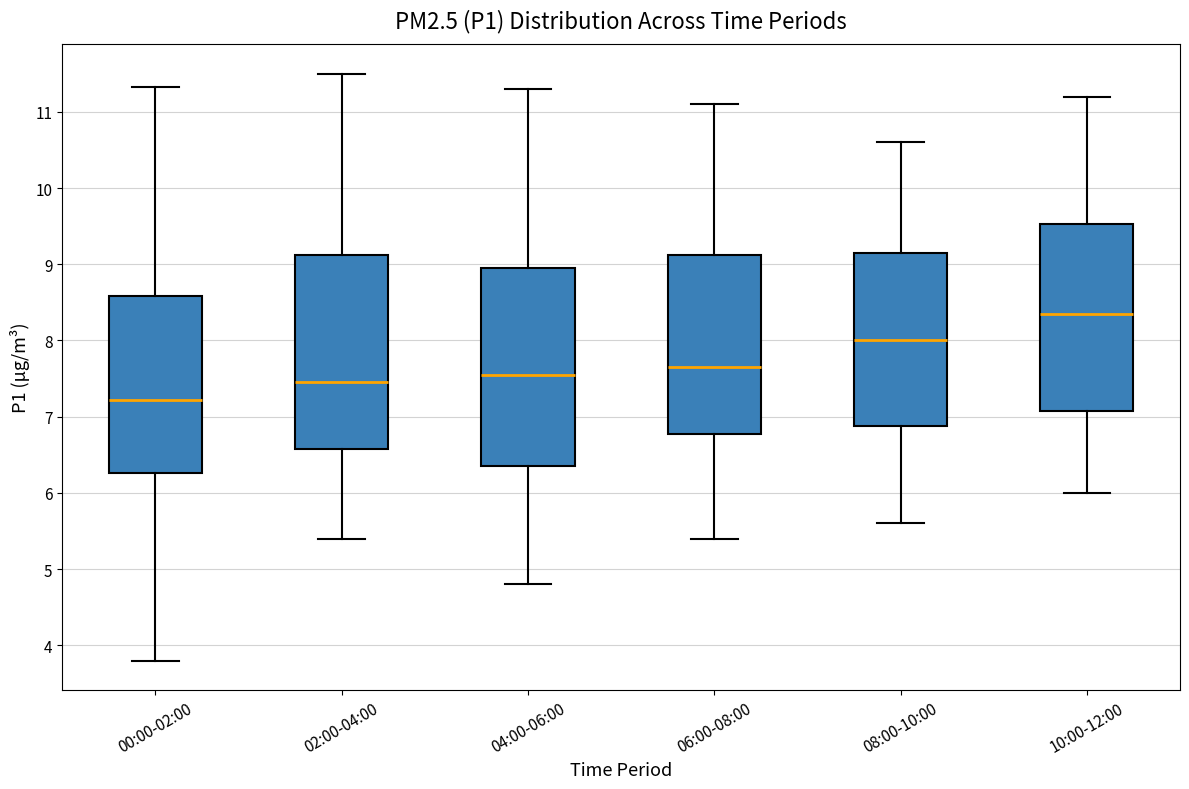

Where is the upper edge of the box for 02:00-04:00 on the y-axis? The values are not printed on the chart, so give them approximately, as read against the axis.

9.1